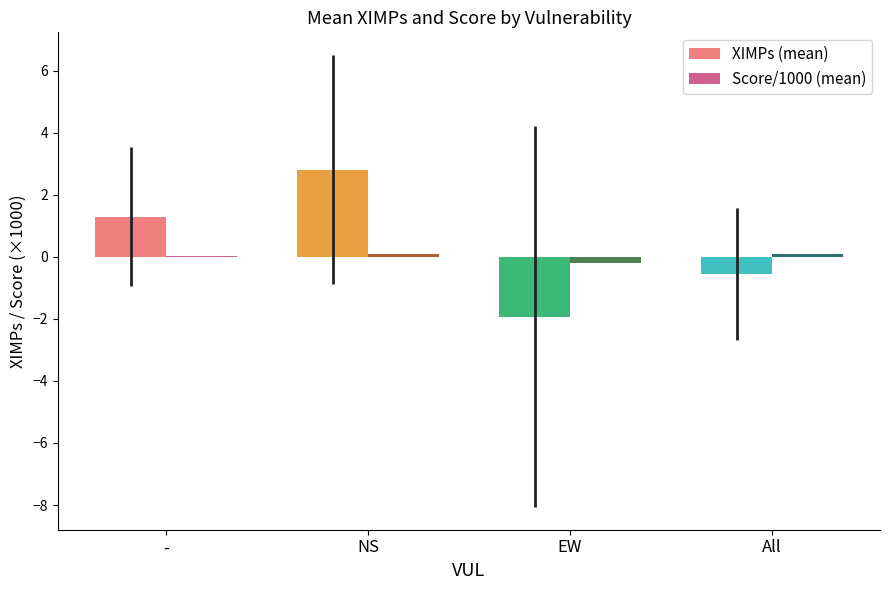

Between - and All, which series saw the biggest shift?

XIMPs (mean)